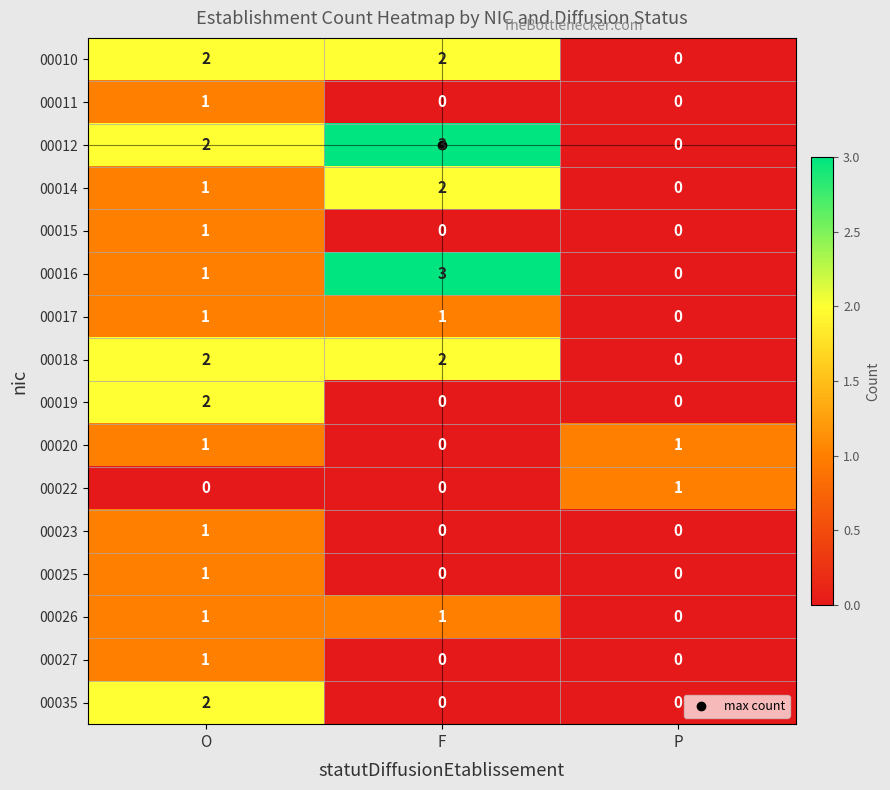

What is the sum of all 00012 values?

5